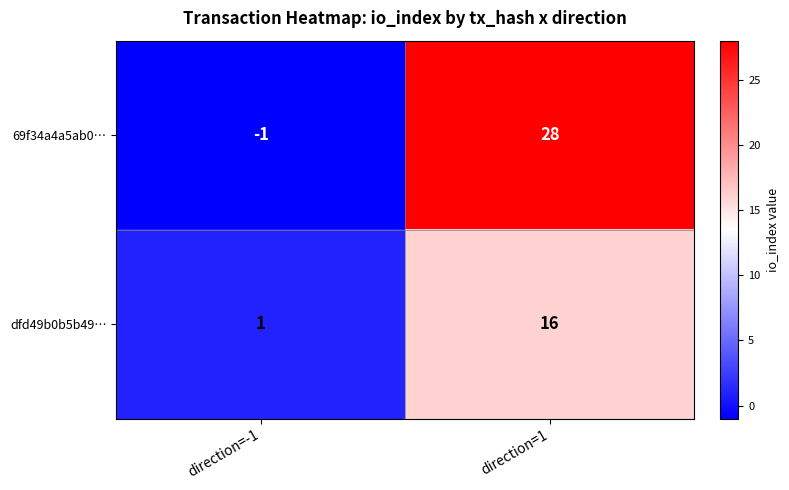

At which label is 69f34a4a5ab0… closest to 13?

direction=-1